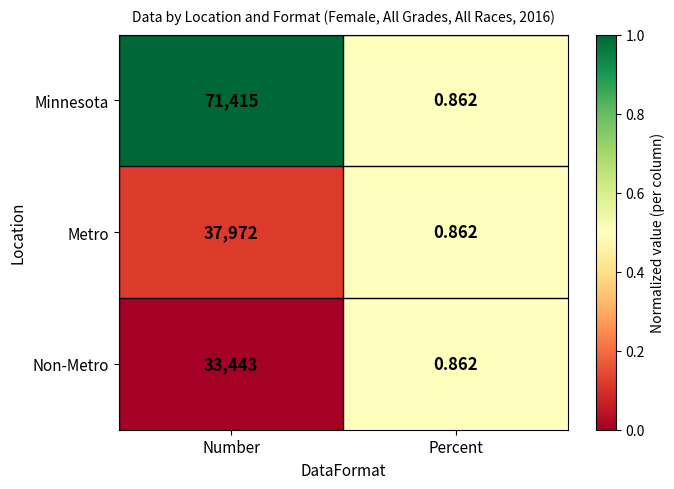

At which label does Non-Metro reach its minimum?

Percent